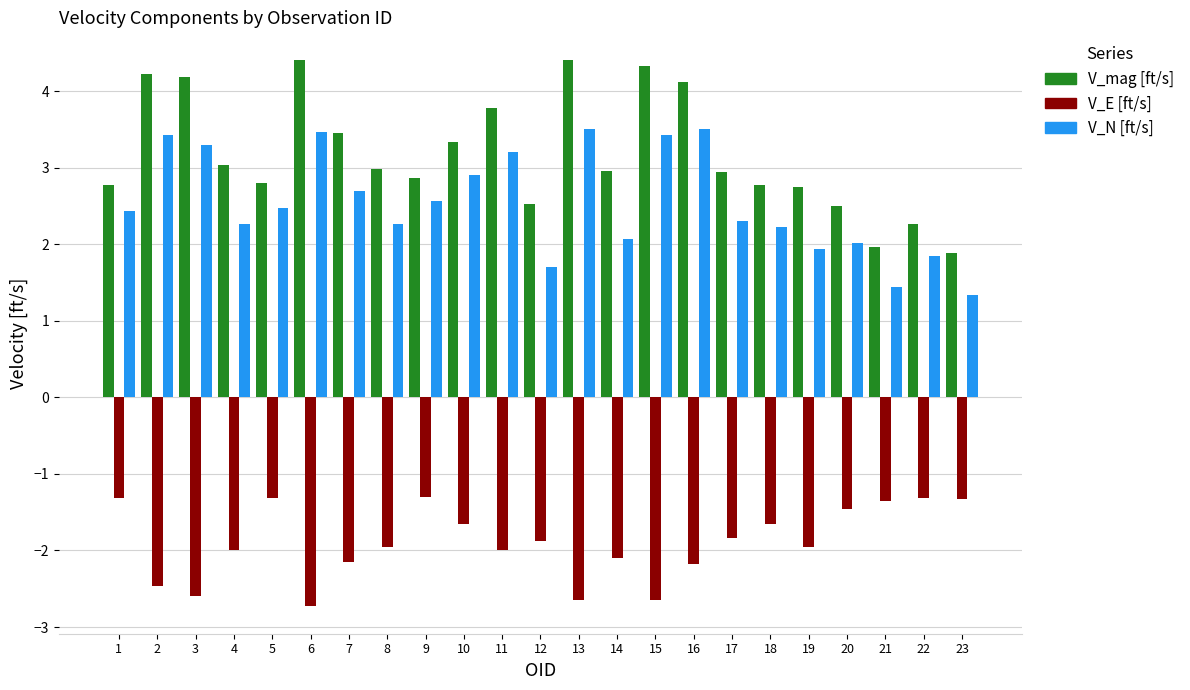

What is the difference between the highest and lowest values at 17?

4.8